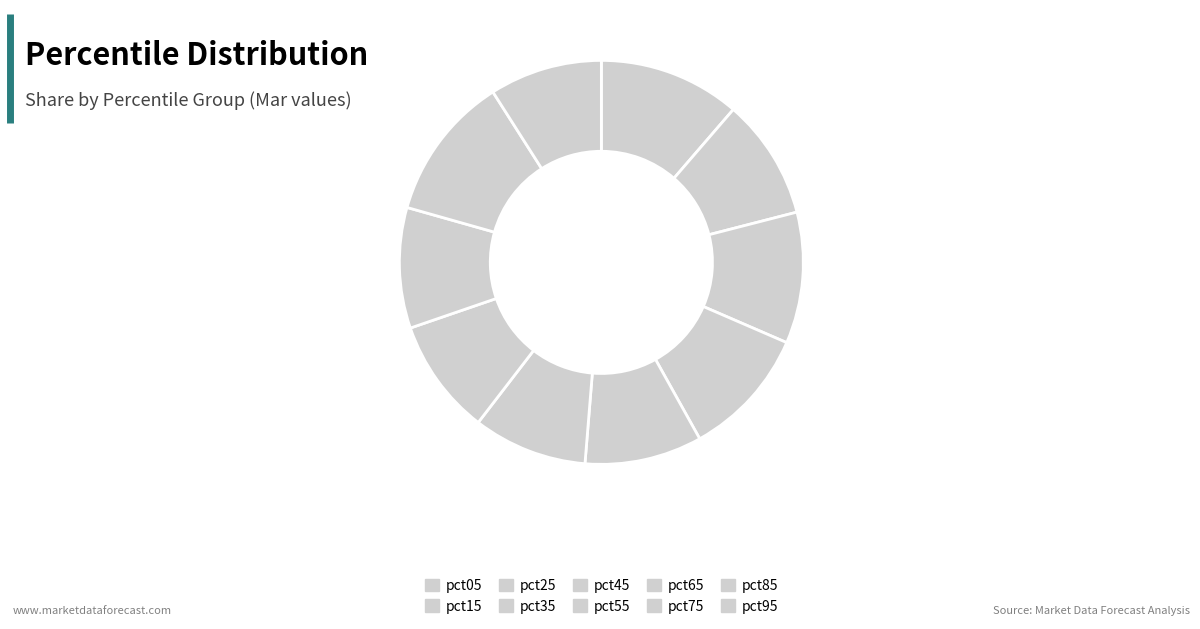

Count the number of slices in the pie.

10